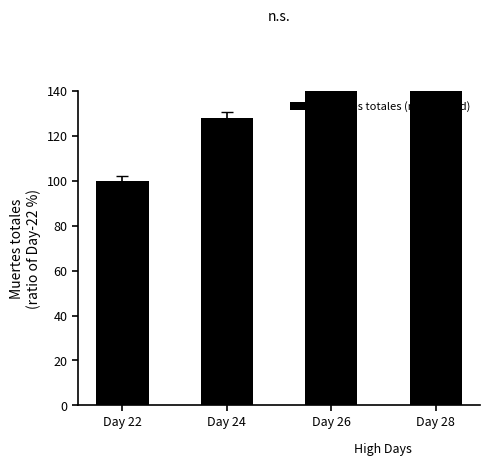

What is the difference between the maximum and minimum values?

80.5